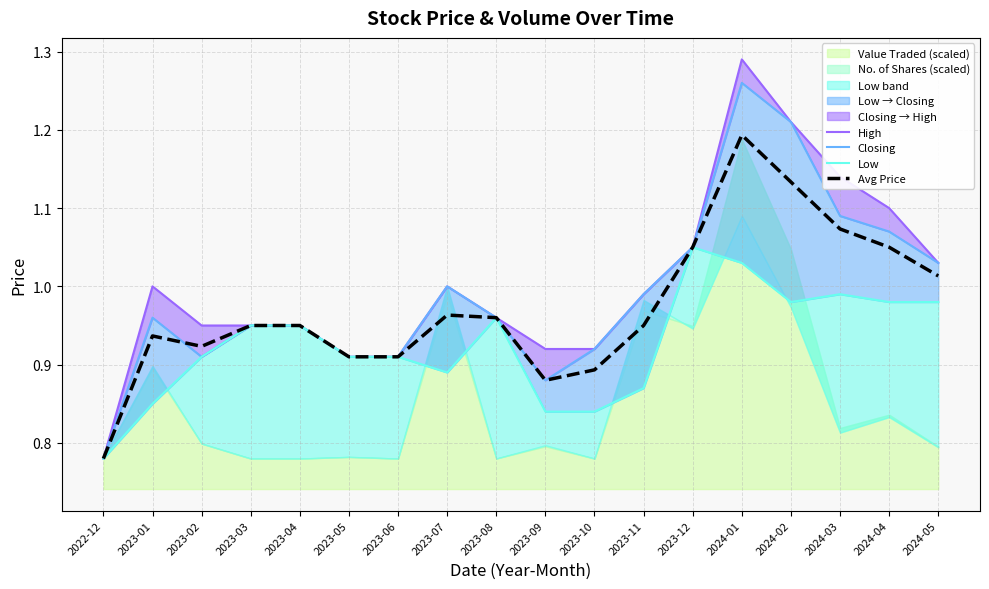

At 2023-11, list the series in order from smallest to largest.

Low, Avg Price, High, Closing